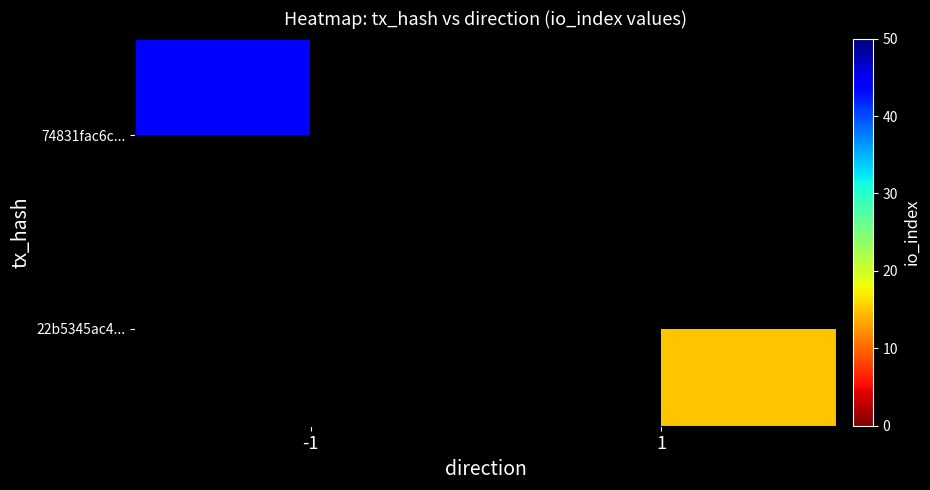

True or false: 22b5345ac4... has a value of 6.3 at 1.

False